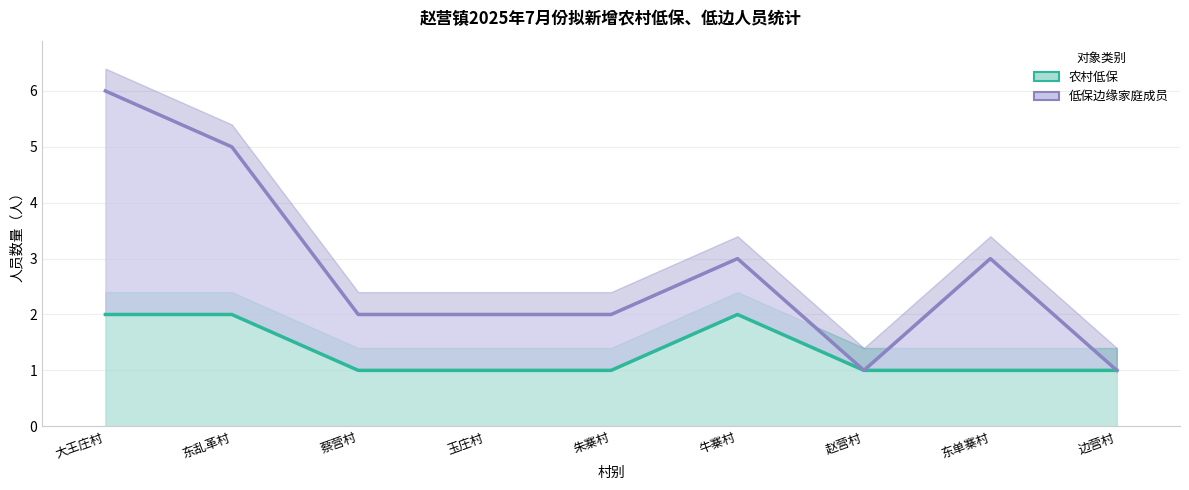

Reading right to left, what are all the values shown in this chart?

边营村=1	东单寨村=1	赵营村=1	牛寨村=2	朱寨村=1	玉庄村=1	蔡营村=1	东乱革村=2	大王庄村=2